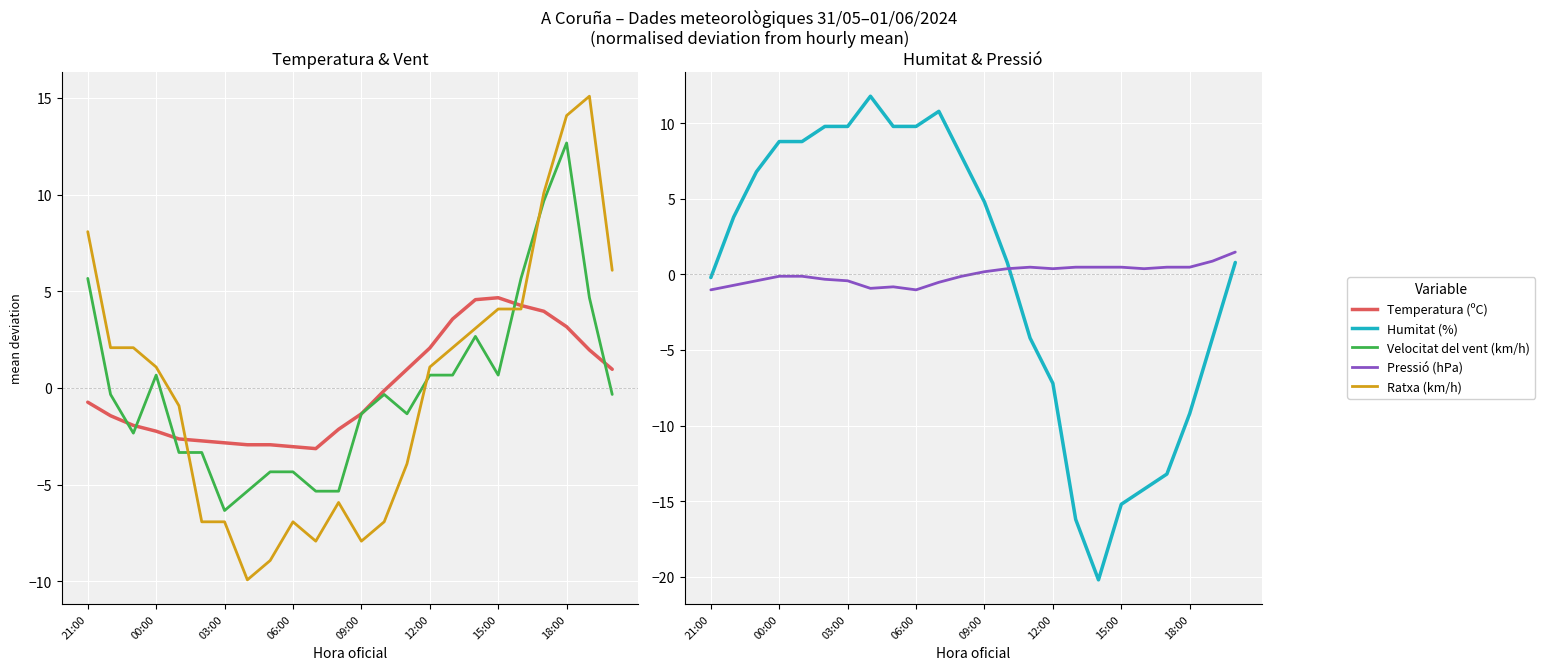

What is the value of the Temperatura (ºC) point at the 22nd from the left?

3.2